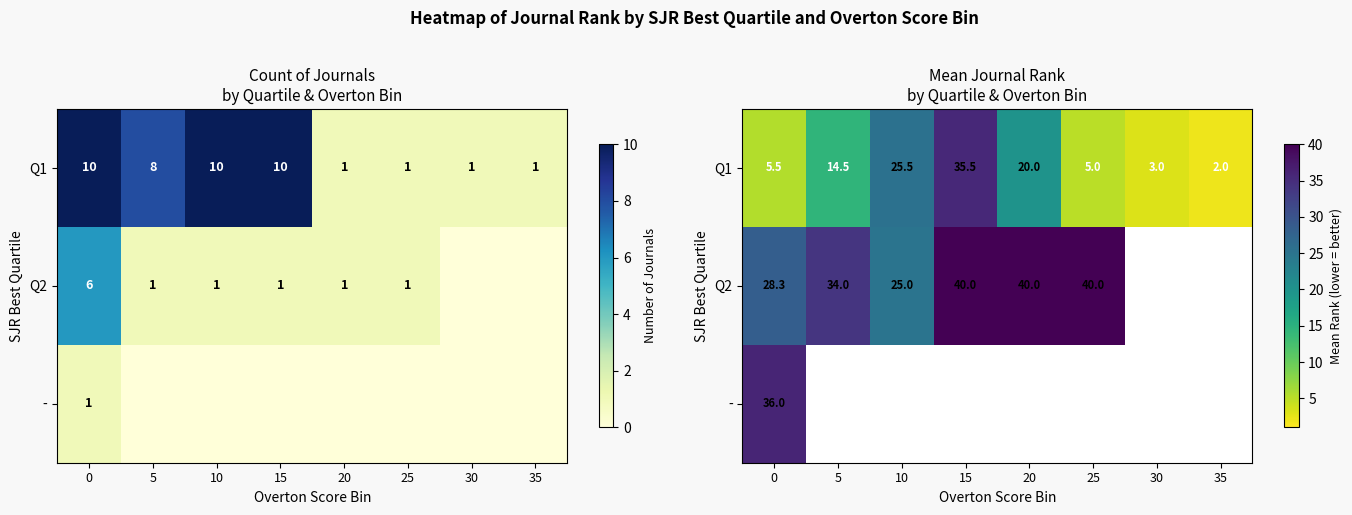

At which label does Q2 reach its minimum?

10